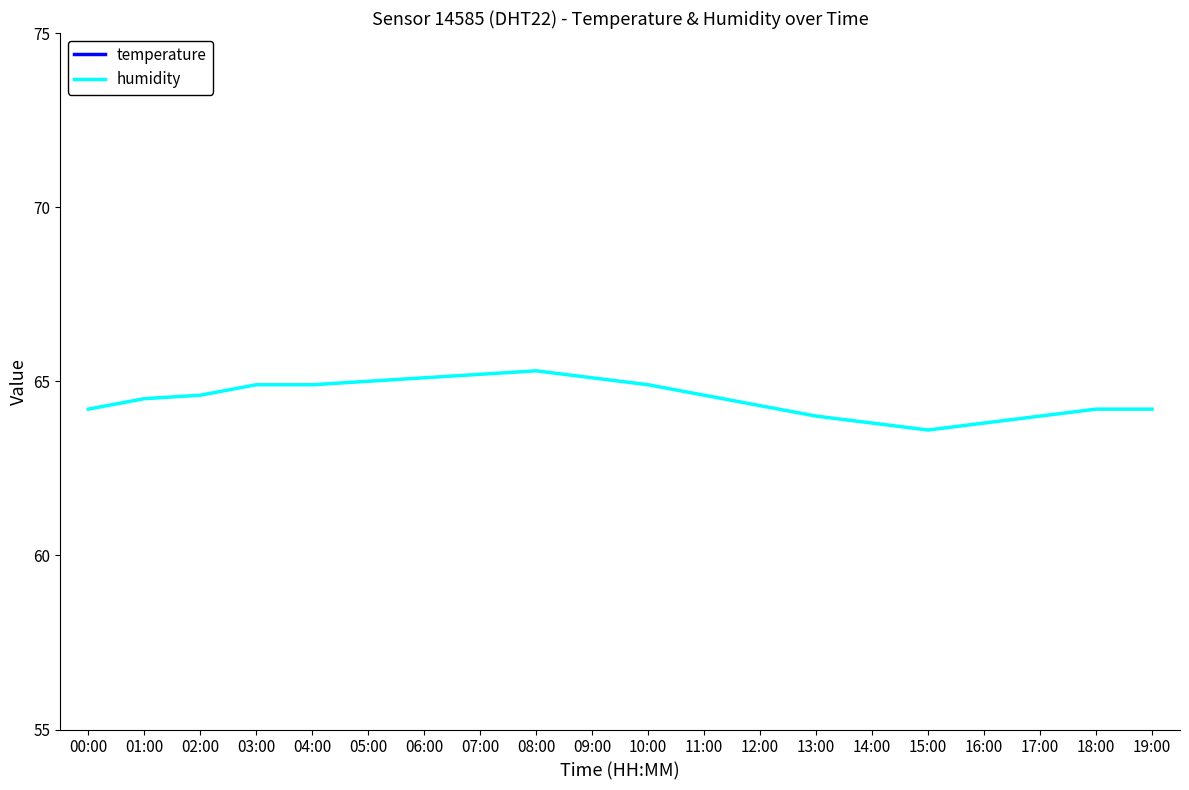

The value of humidity at 16:00 is 63.8. True or false?

True